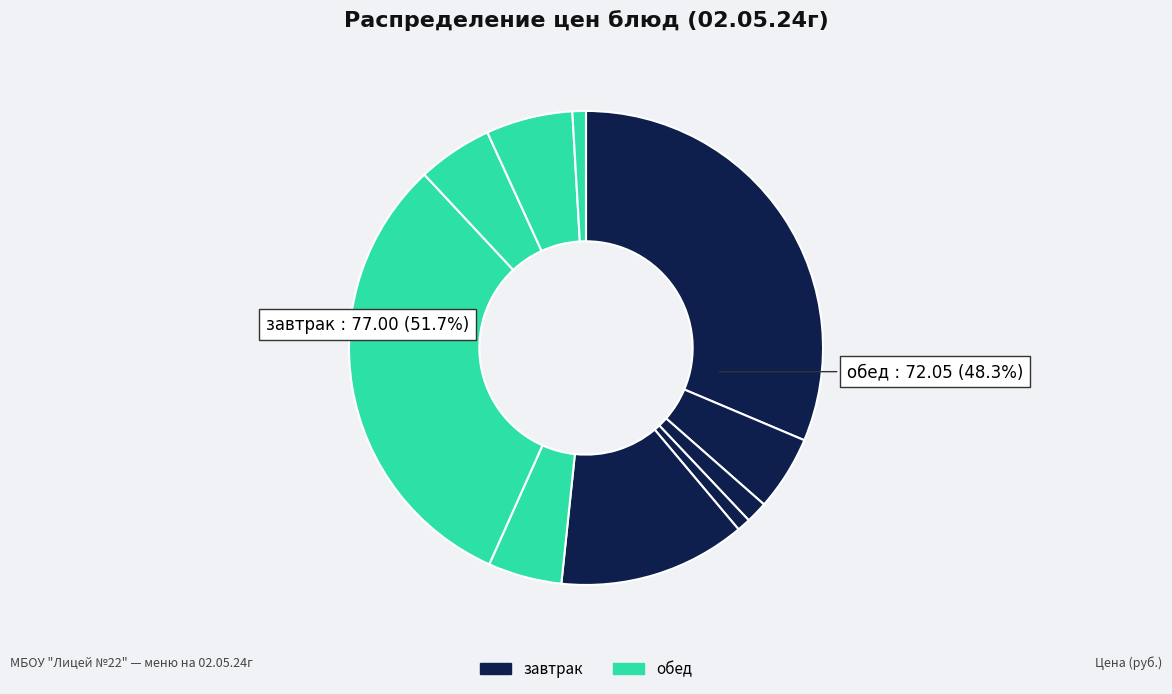

Is it true that компот из кураги is 13% of the pie?

False